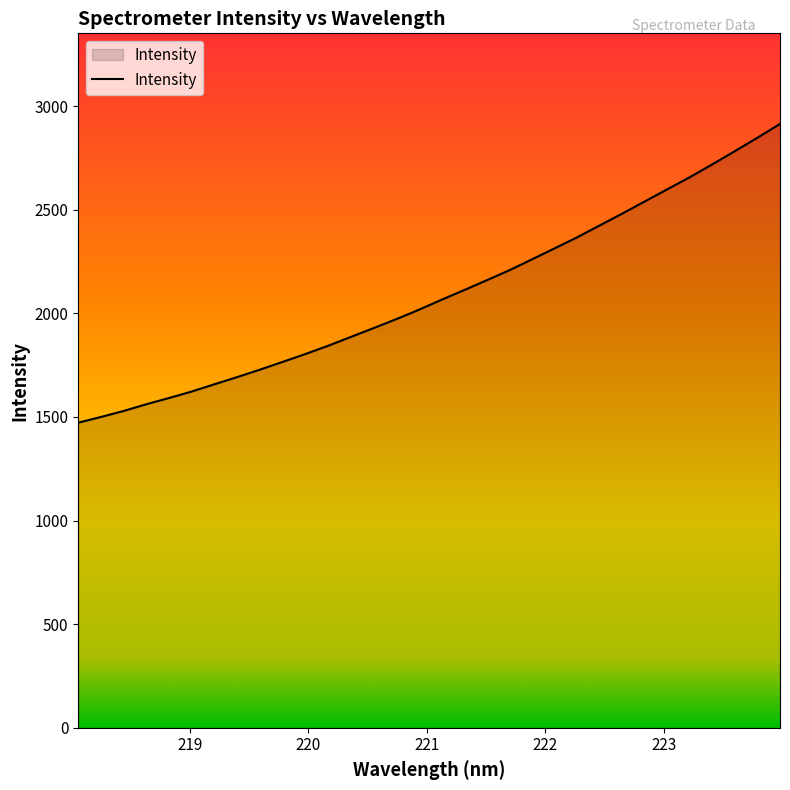

Reading left to right, what are all the values shown in this chart?

1472.6	1500.1	1529.0	1561.5	1591.5	1622.8	1657.7	1692.2	1727.9	1765.2	1803.0	1842.5	1885.1	1927.5	1970.6	2015.9	2064.1	2110.9	2158.4	2206.5	2259.2	2312.3	2365.6	2423.1	2480.3	2539.3	2598.2	2656.9	2719.2	2782.9	2847.9	2914.6